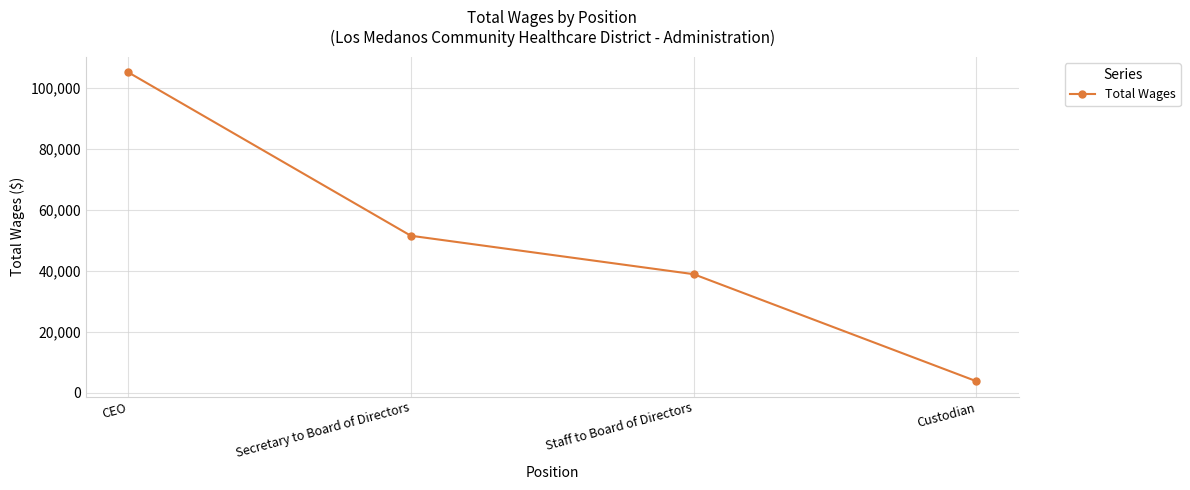

How many series are shown in this chart?

1